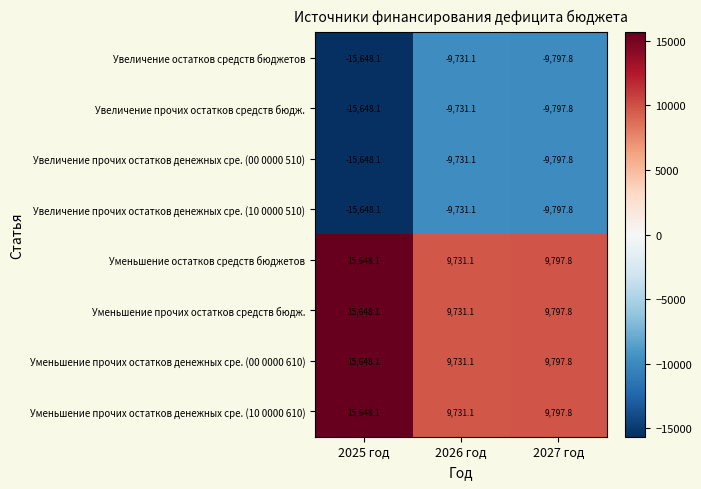

Where does the Уменьшение прочих остатков средств бюдж. series first go above 9797?

2025 год